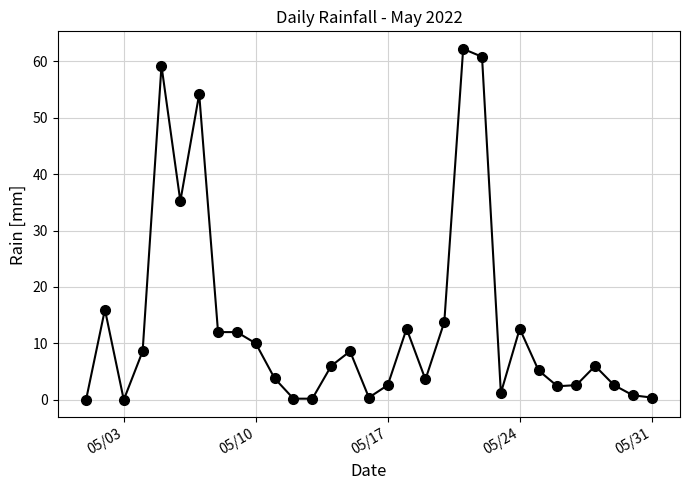

What is the maximum value shown in the chart?

62.2